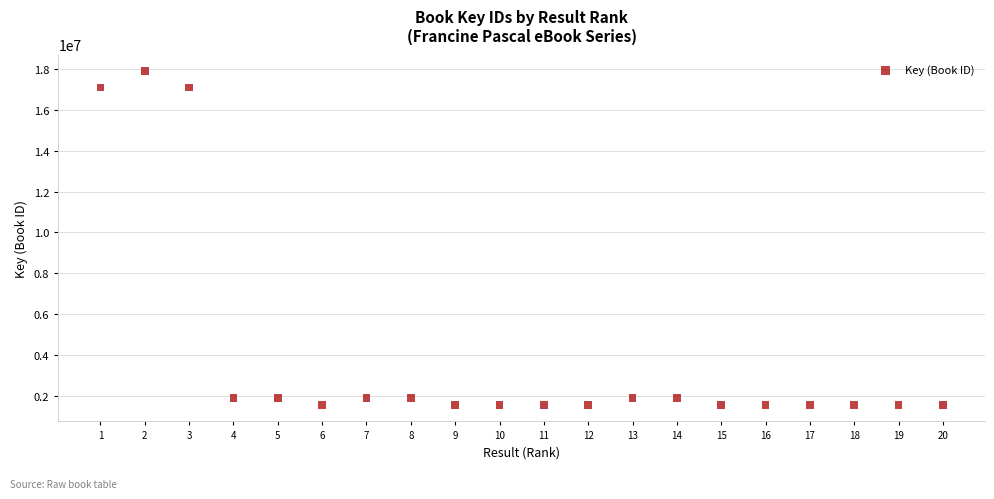

What is the range of X values (max minus min)?

19